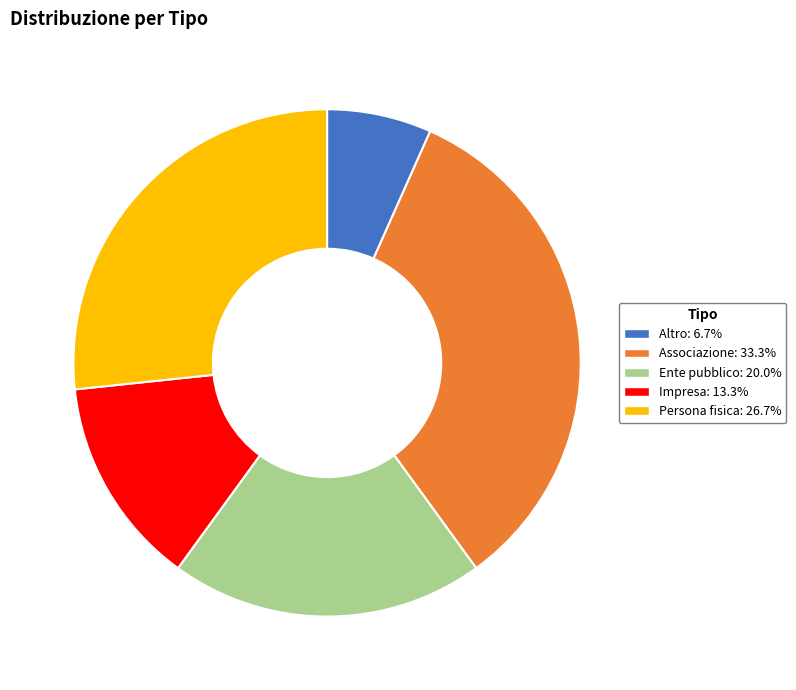

Does any single category account for the majority?

No